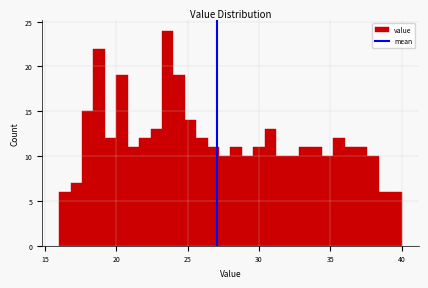

Around what value on the x-axis is the tallest bar? Give the approximate position of its centre, as read against the axis.

23.5